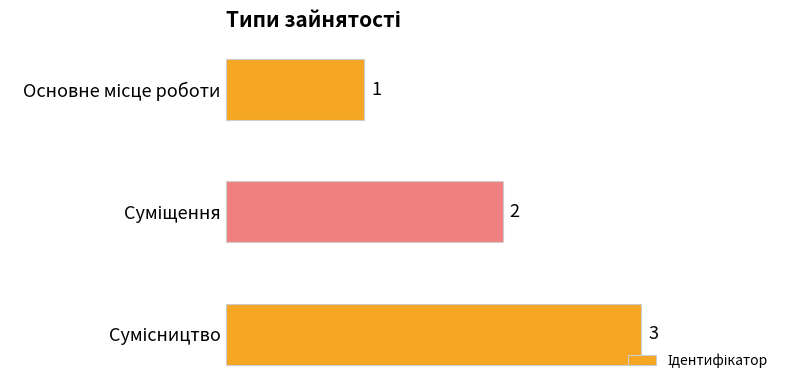

What is the value of the 1st bar from the top?

1